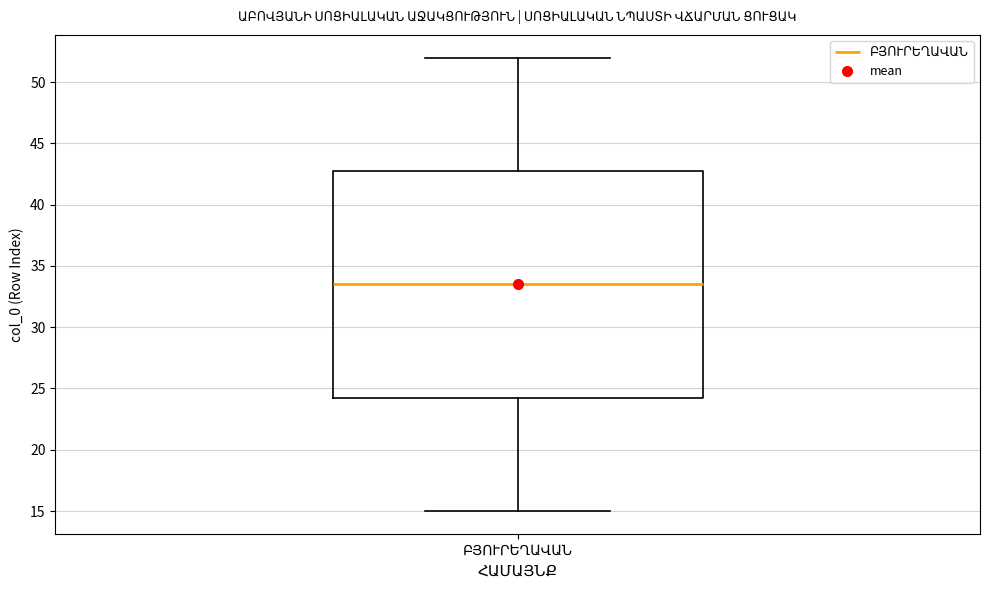

Transcribe this box plot: give where the median line is, the range the box spans, and where the two whiskers end, as read against the y-axis. The values are not printed on the chart, so give them approximately, as read against the axis.

median 33.5, box 24.5 to 43.0, whiskers 15.0 to 52.0